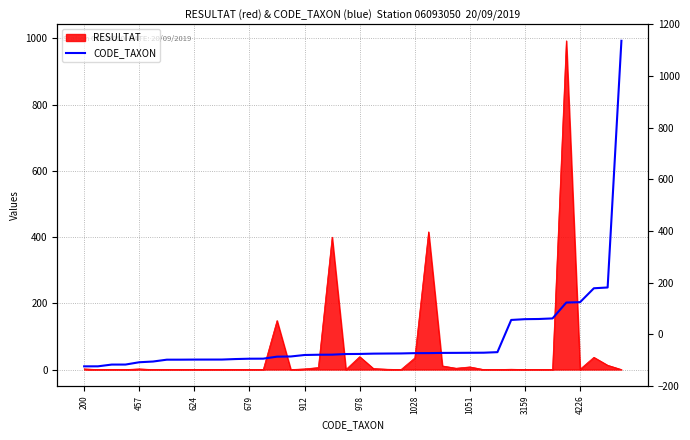

Is it true that the value at 912 is 43.9?

True